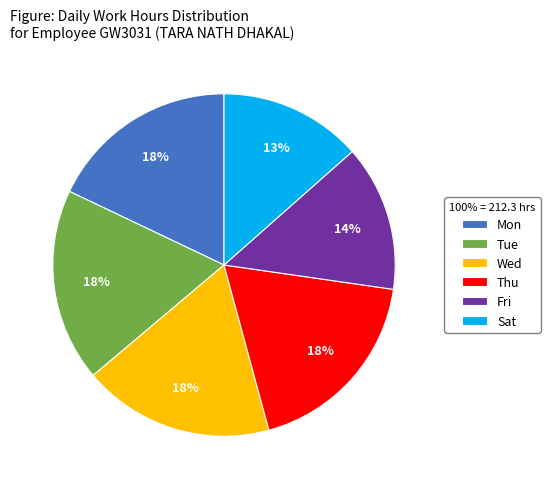

The Wed slice represents 8% of the pie. True or false?

False